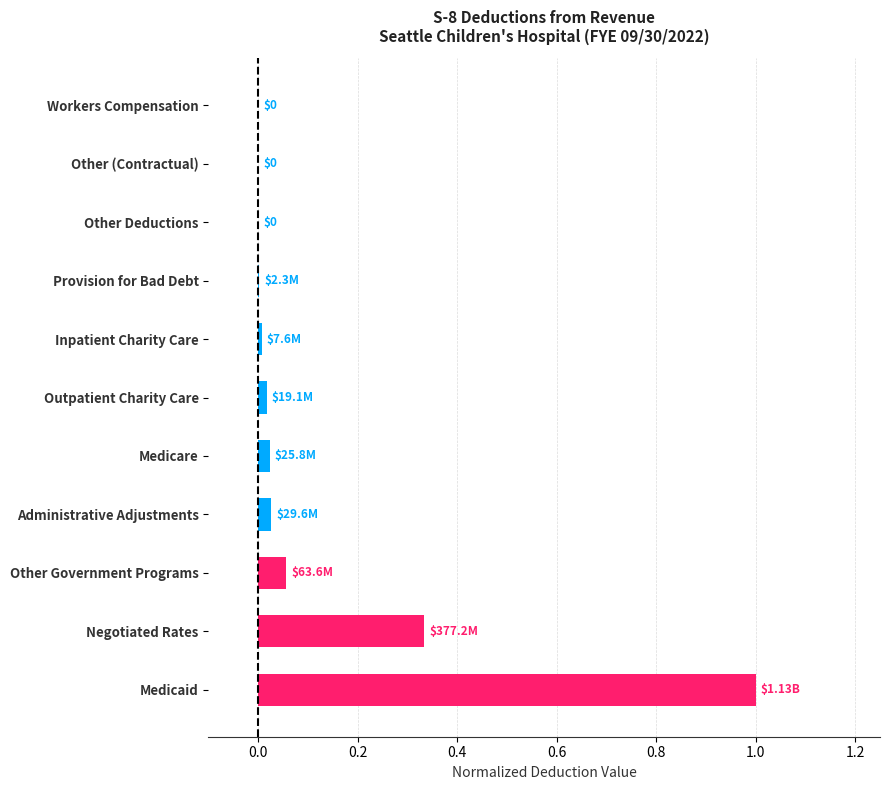

What is the sum of all values?

1.5